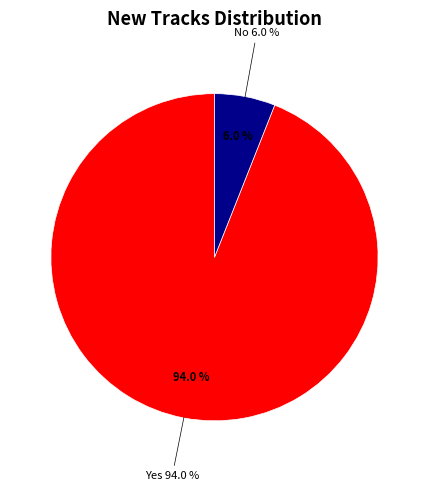

What is the total percentage of No and Yes?

100.0%